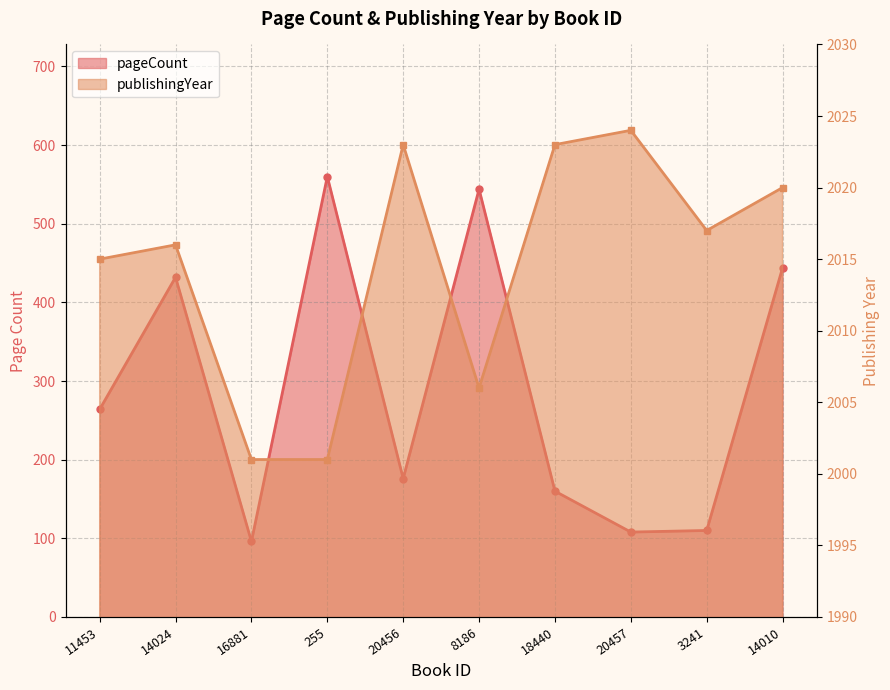

Which series has the largest total across all categories?

publishingYear